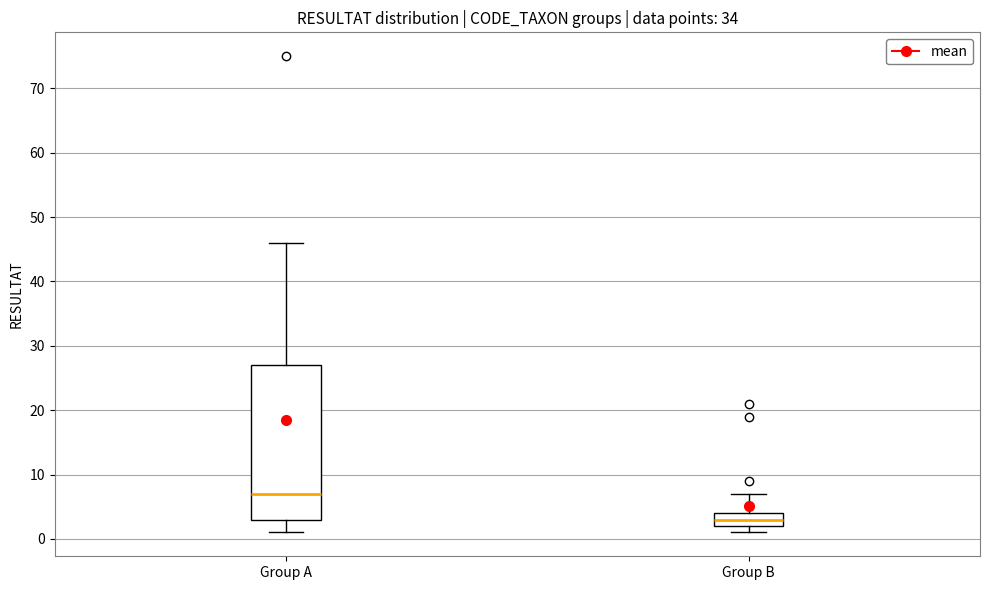

Where does the upper whisker of the box for Group A end on the y-axis? The values are not printed on the chart, so give them approximately, as read against the axis.

46